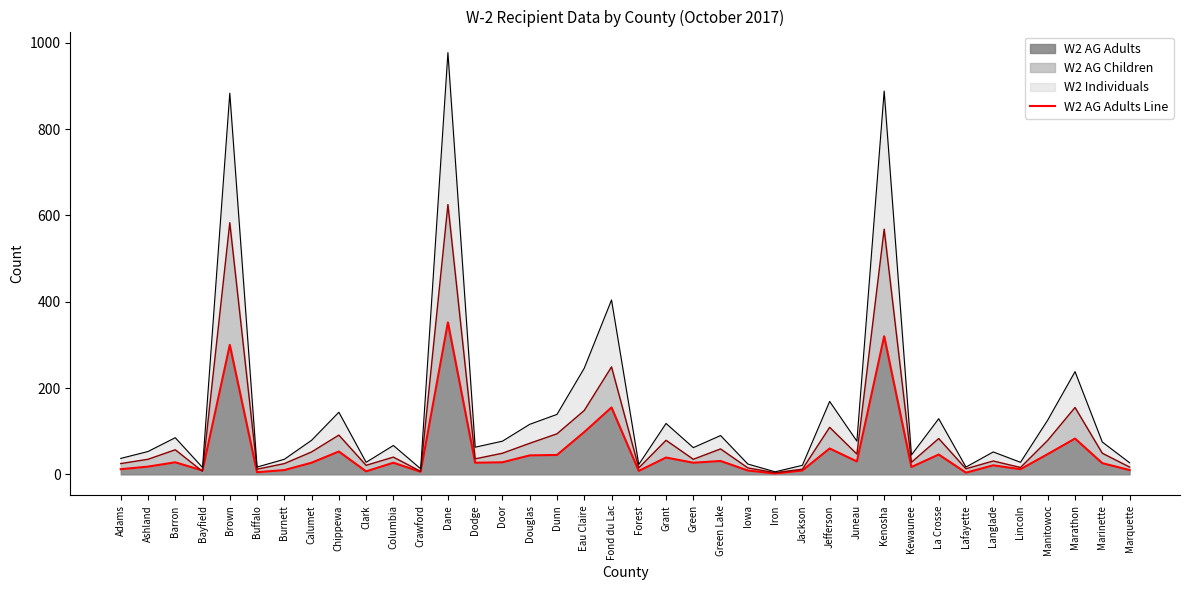

Which category has the lowest value across all series?

Iron